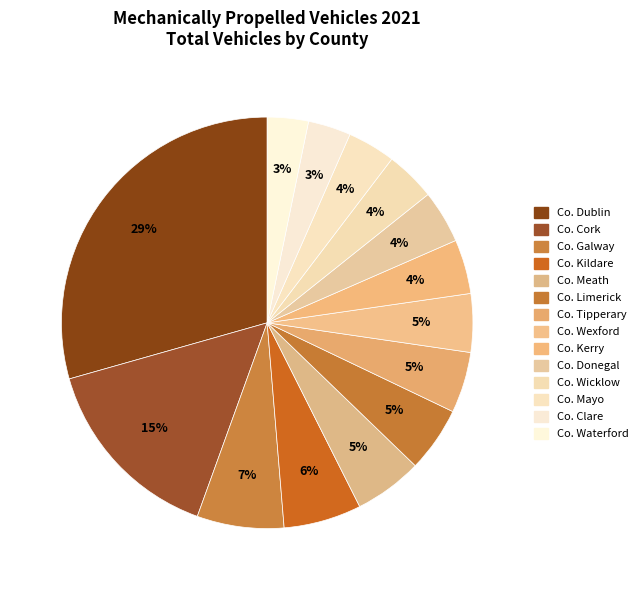

How many segments does this pie chart have?

14